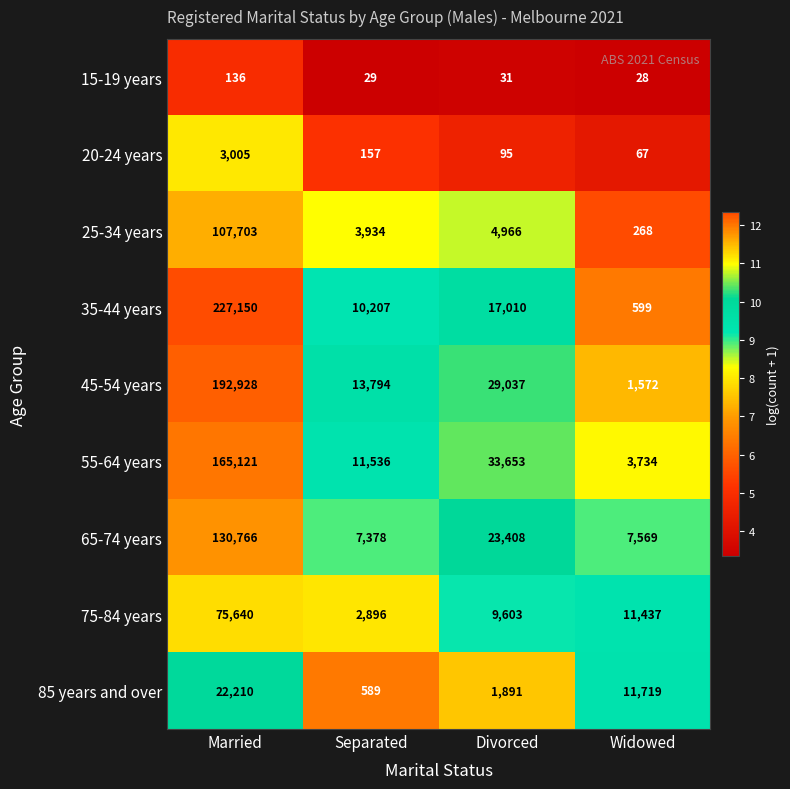

How many series are shown in this chart?

9